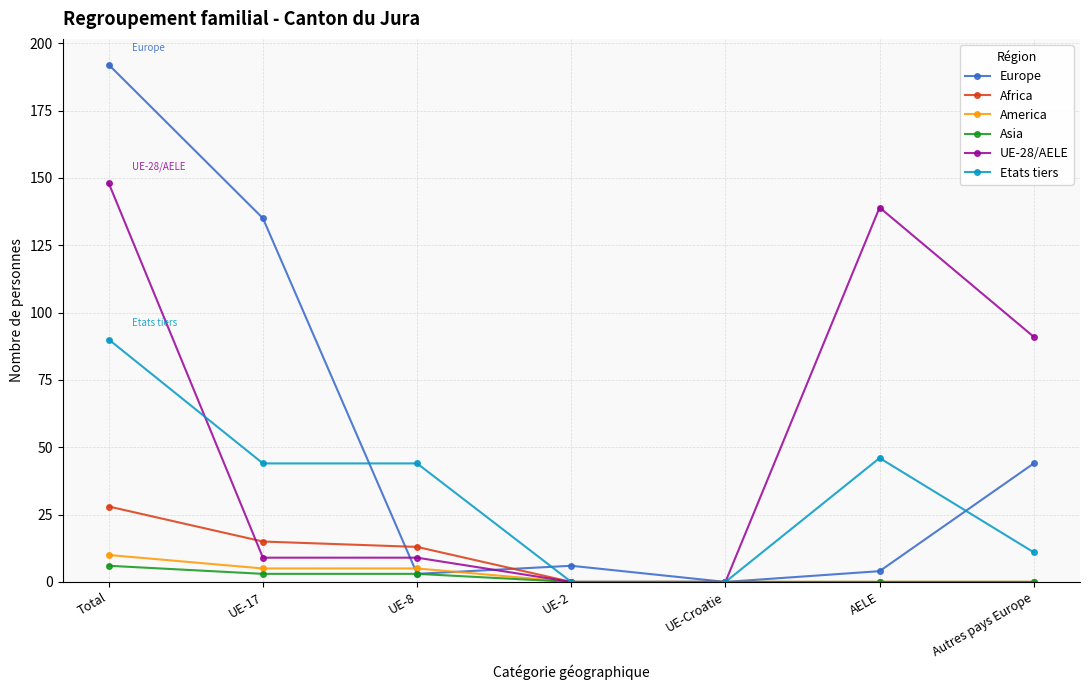

What is the highest value of the Africa series?

28